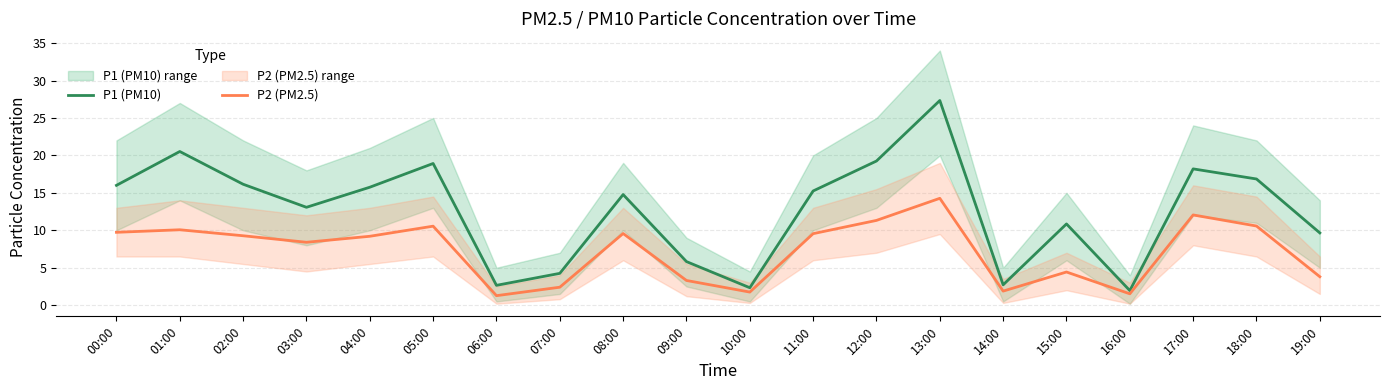

What is the maximum value for P1 (PM10)?

27.3